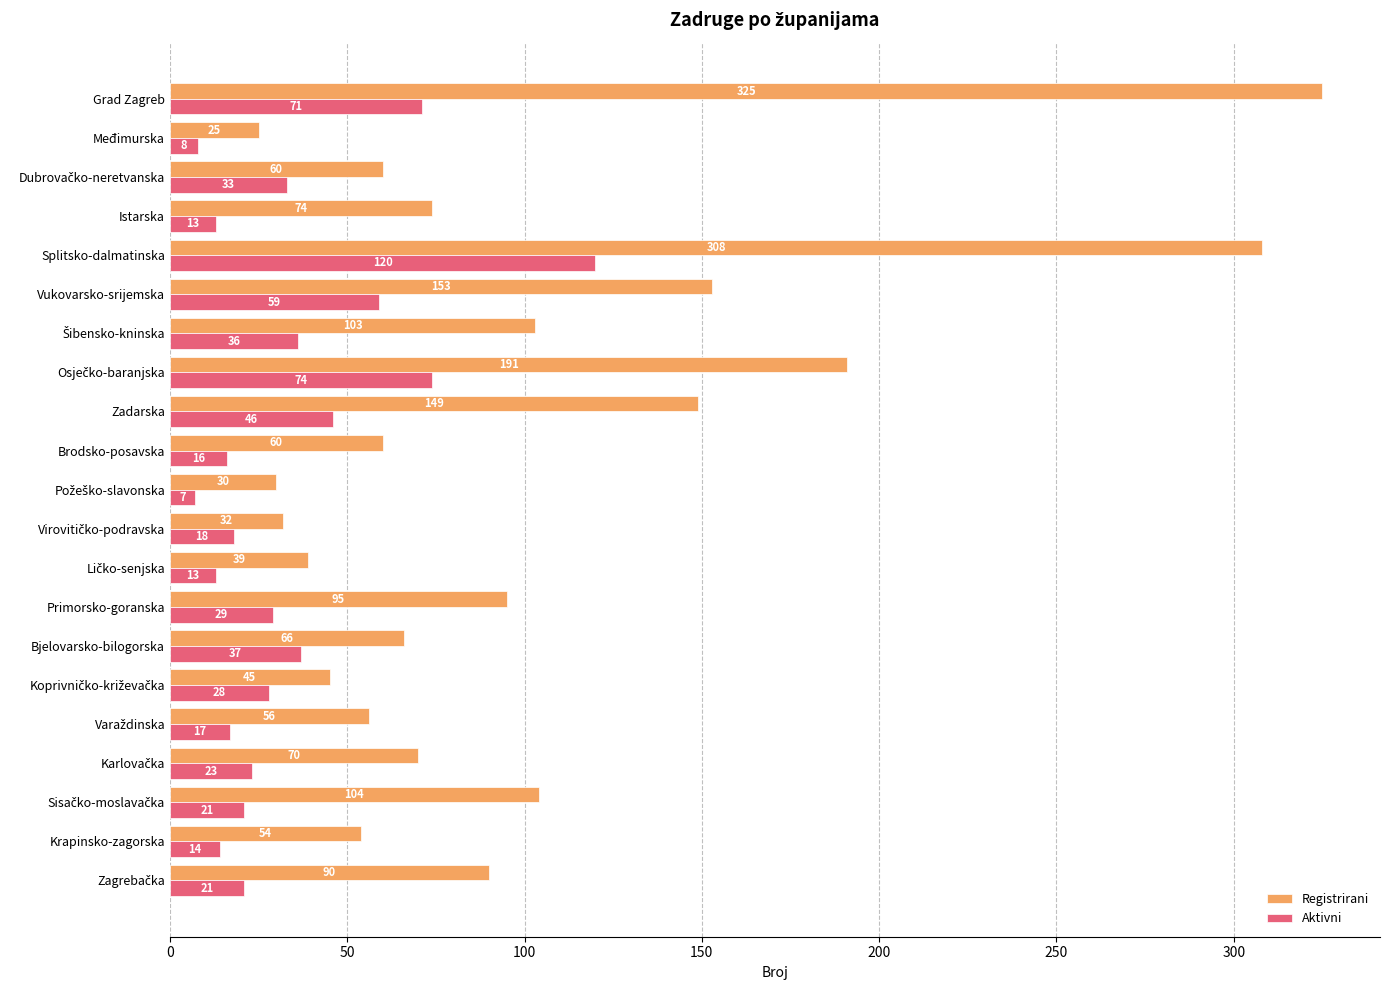

Rank the series by their maximum value, from lowest to highest.

Aktivni, Registrirani